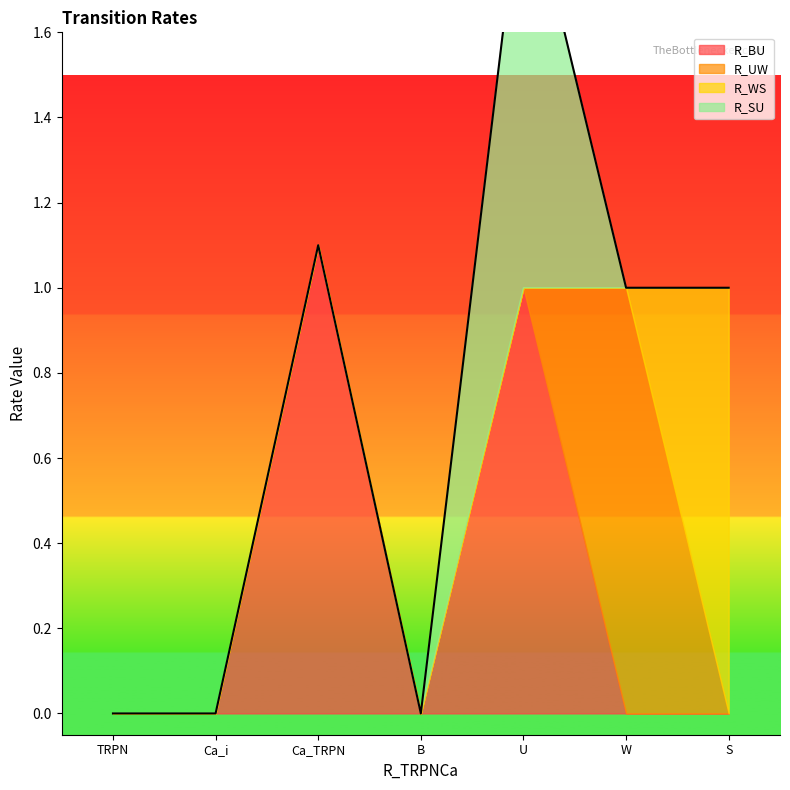

The value of R_UW at Ca_i is 0.0. True or false?

True